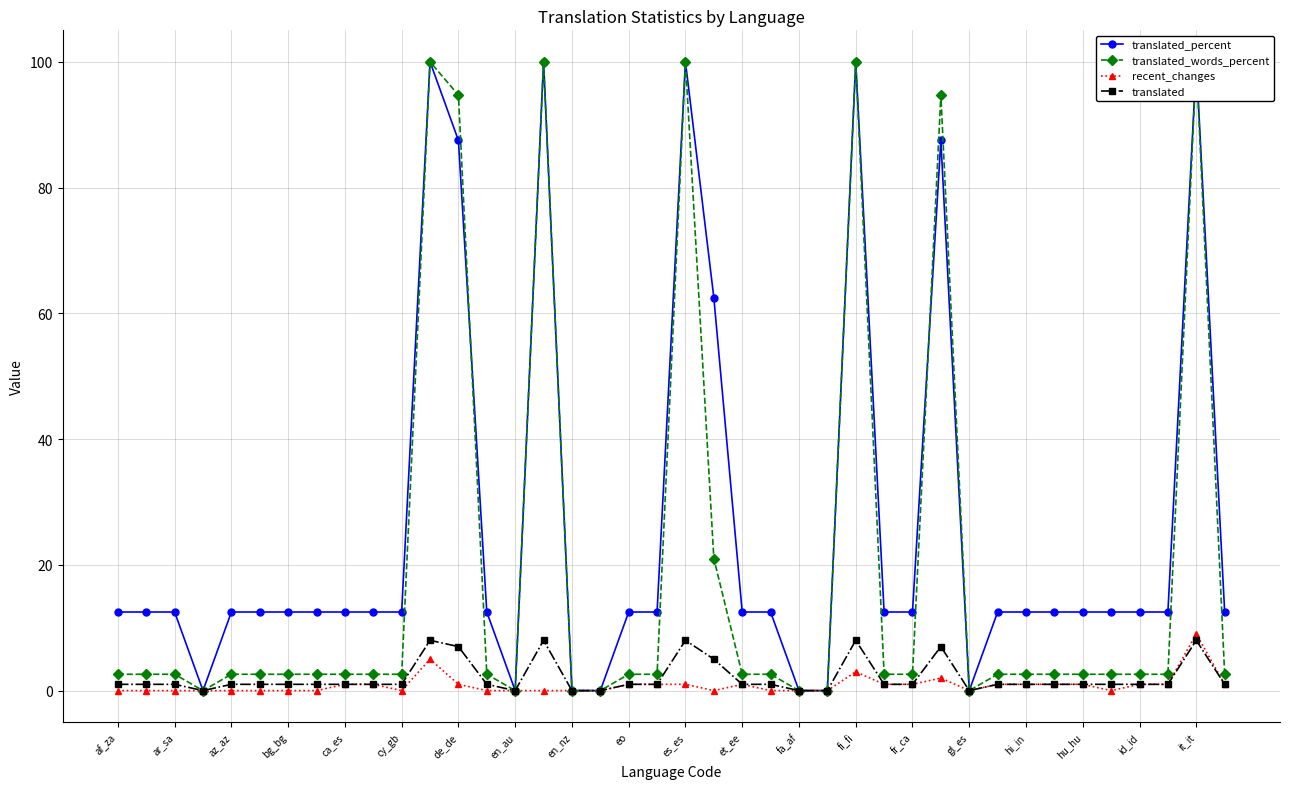

True or false: recent_changes has more than 1 interior local peaks.

True